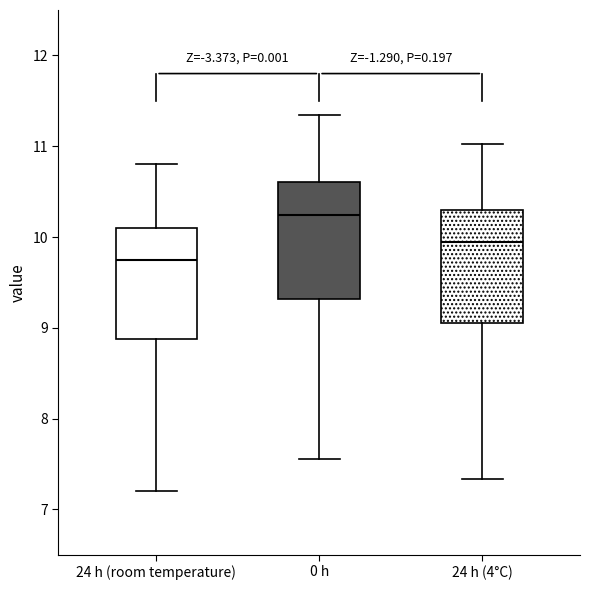

Where does the lower whisker of the box for 0 h end on the y-axis? The values are not printed on the chart, so give them approximately, as read against the axis.

7.6